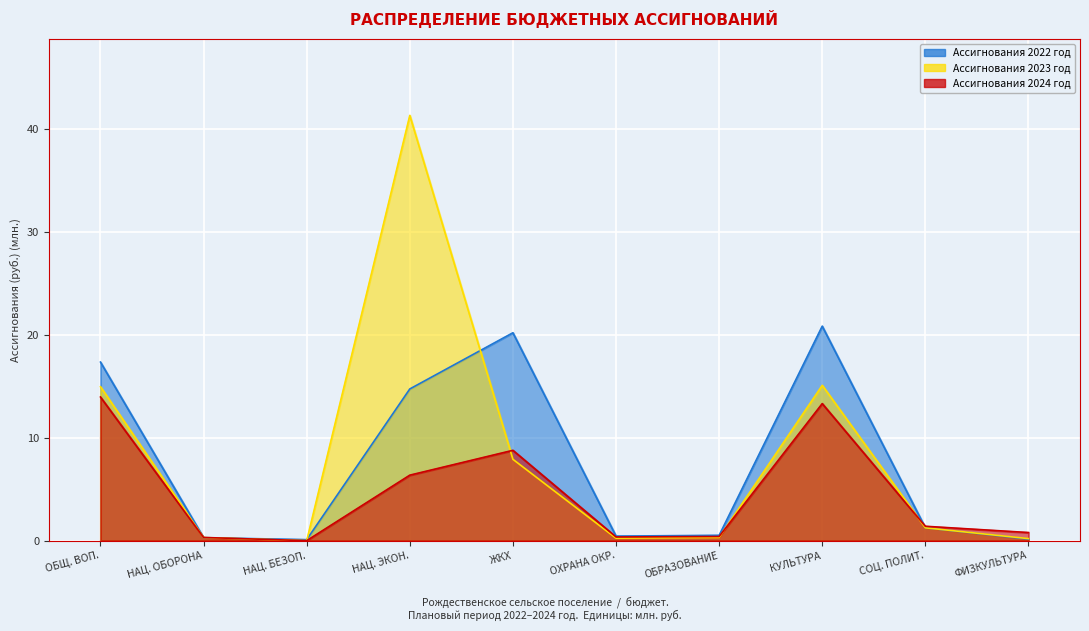

Reading right to left, extract all data points from this chart.

Ассигнования 2022 год: 0.1	1.2	20.9	0.5	0.4	20.2	14.8	0.1	0.3	17.4
Ассигнования 2023 год: 0.2	1.2	15.1	0.3	0.2	7.9	41.4	0.0	0.3	15.0
Ассигнования 2024 год: 0.8	1.4	13.3	0.4	0.4	8.8	6.4	0.0	0.3	14.0